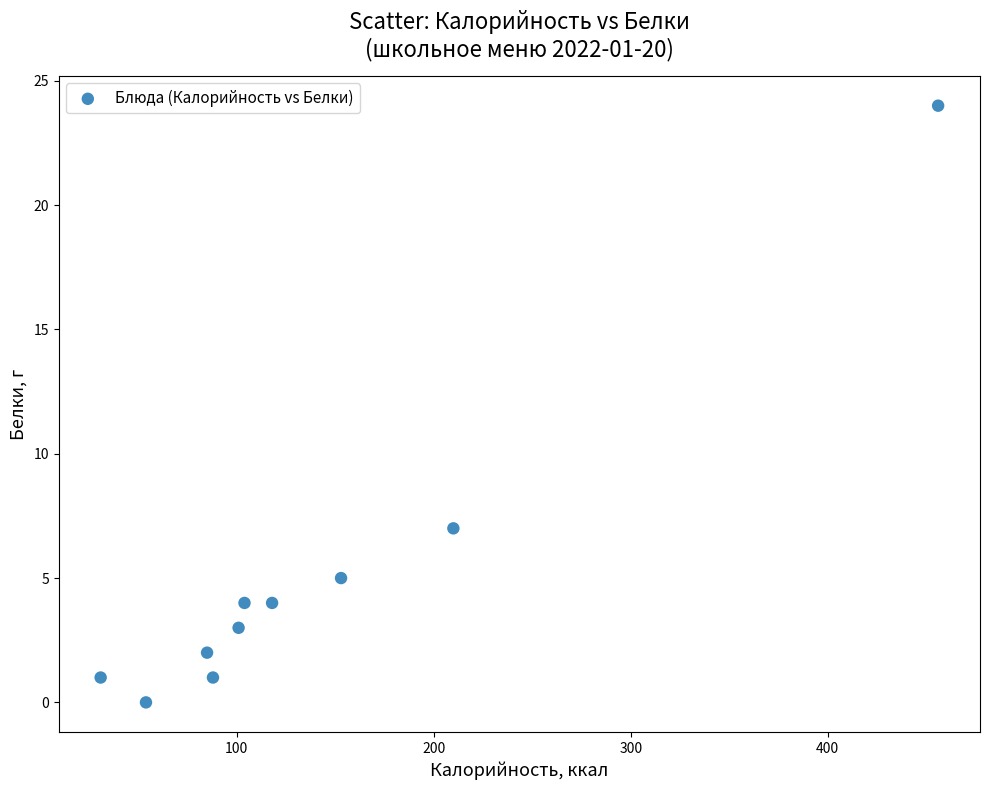

What is the average X value?

140